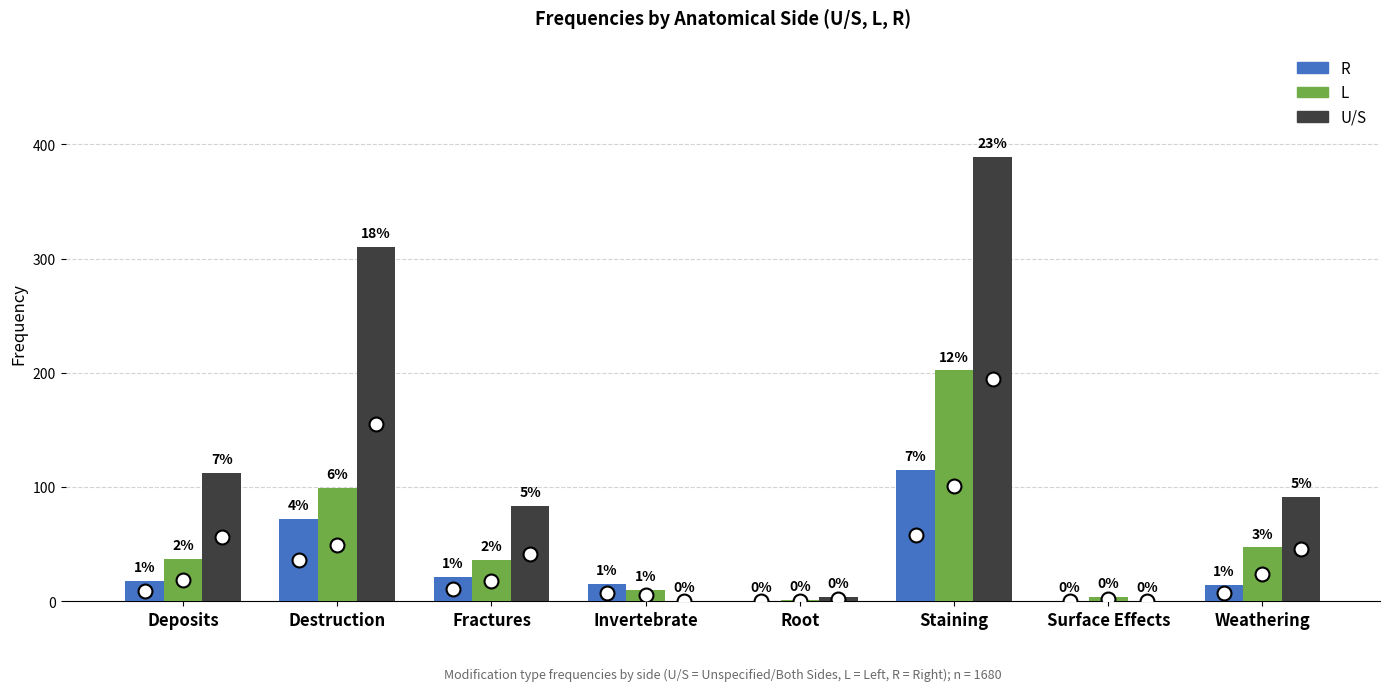

Are the bars grouped side by side (vs. stacked)?

Yes